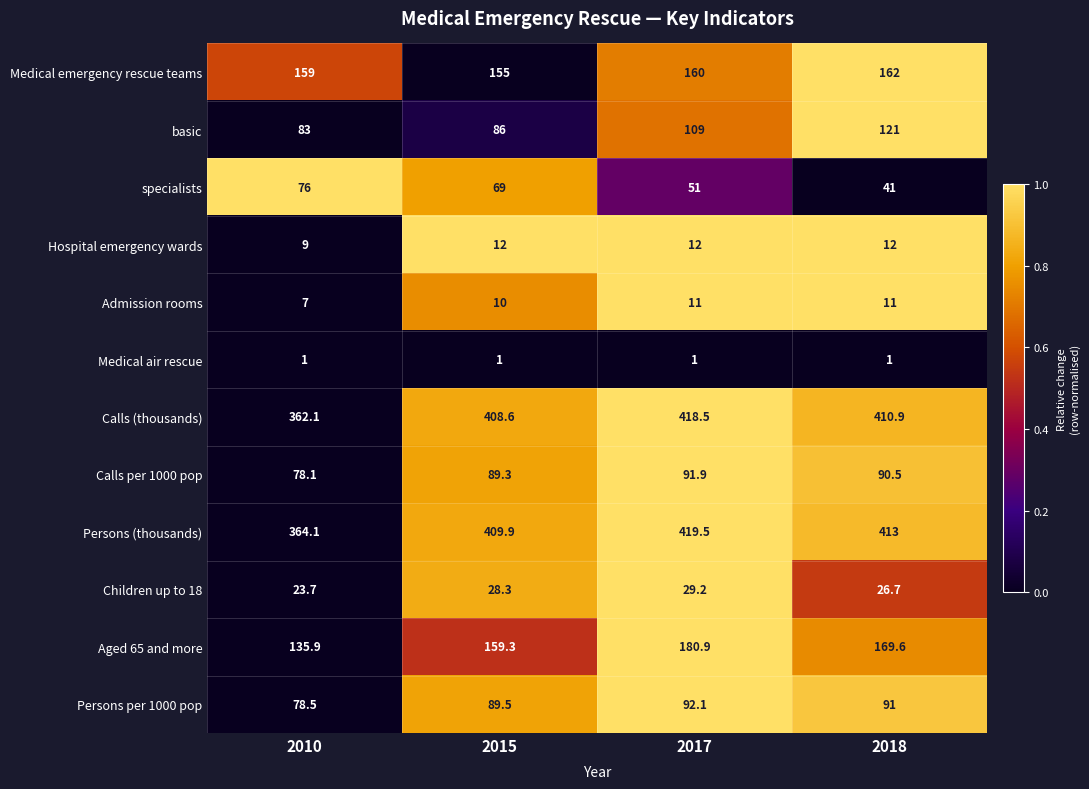

At which category is the sum across all series the highest?

2017